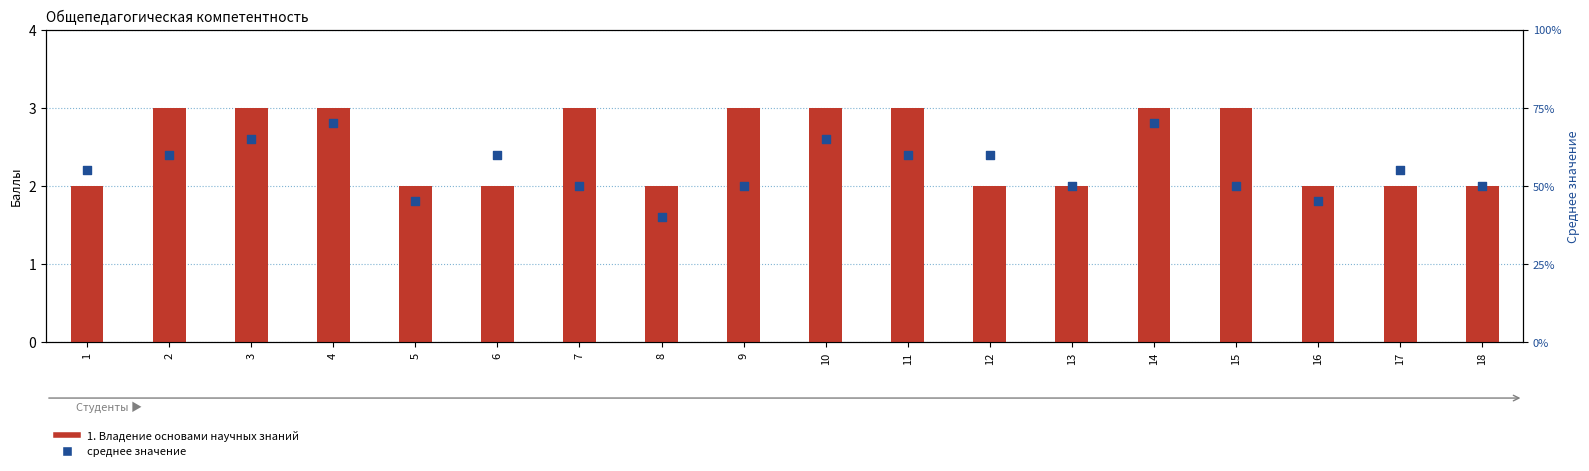

At which category is the sum across all series the highest?

4